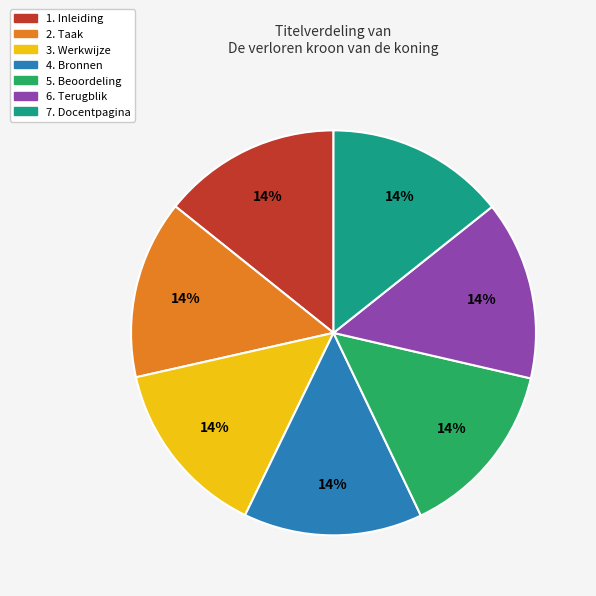

Is there any slice that represents more than half of the pie?

No